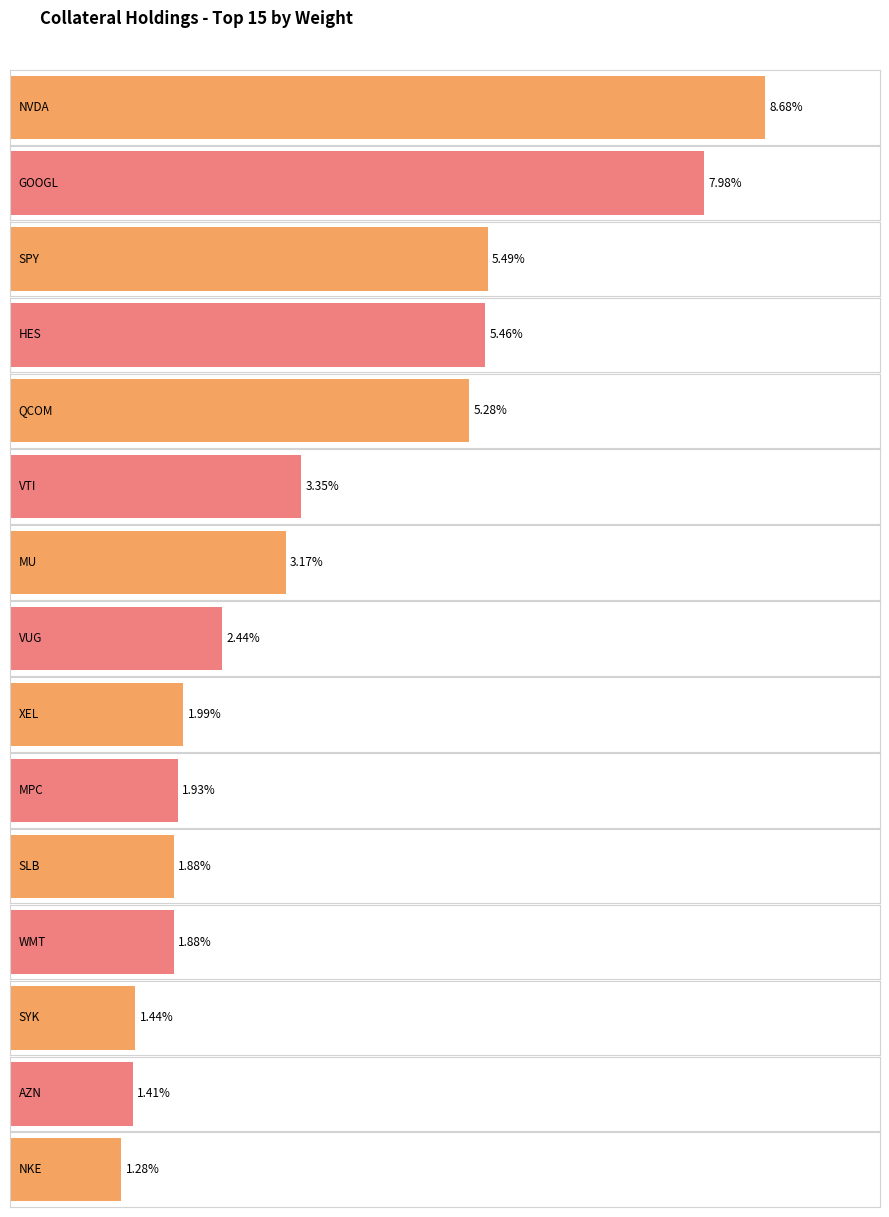

How many bars are there in total?

15